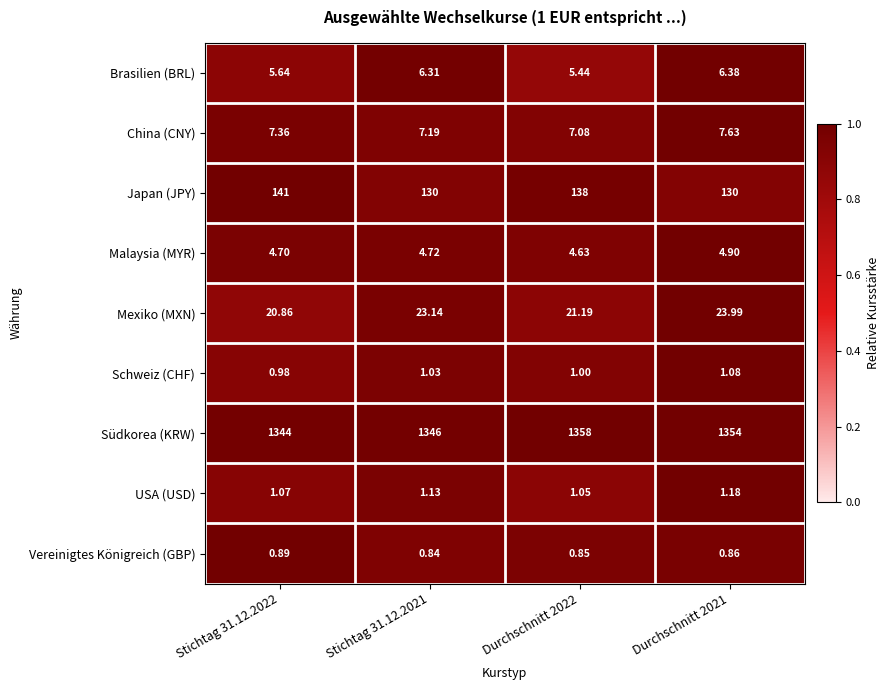

Between Stichtag 31.12.2021 and Durchschnitt 2021, which series saw the biggest shift?

Südkorea (KRW)